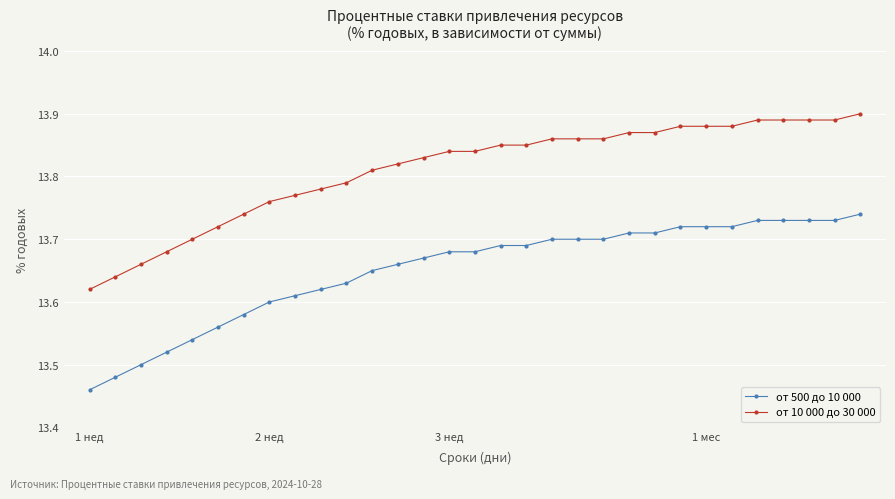

True or false: от 10 000 до 30 000 and от 500 до 10 000 intersect in this chart.

False